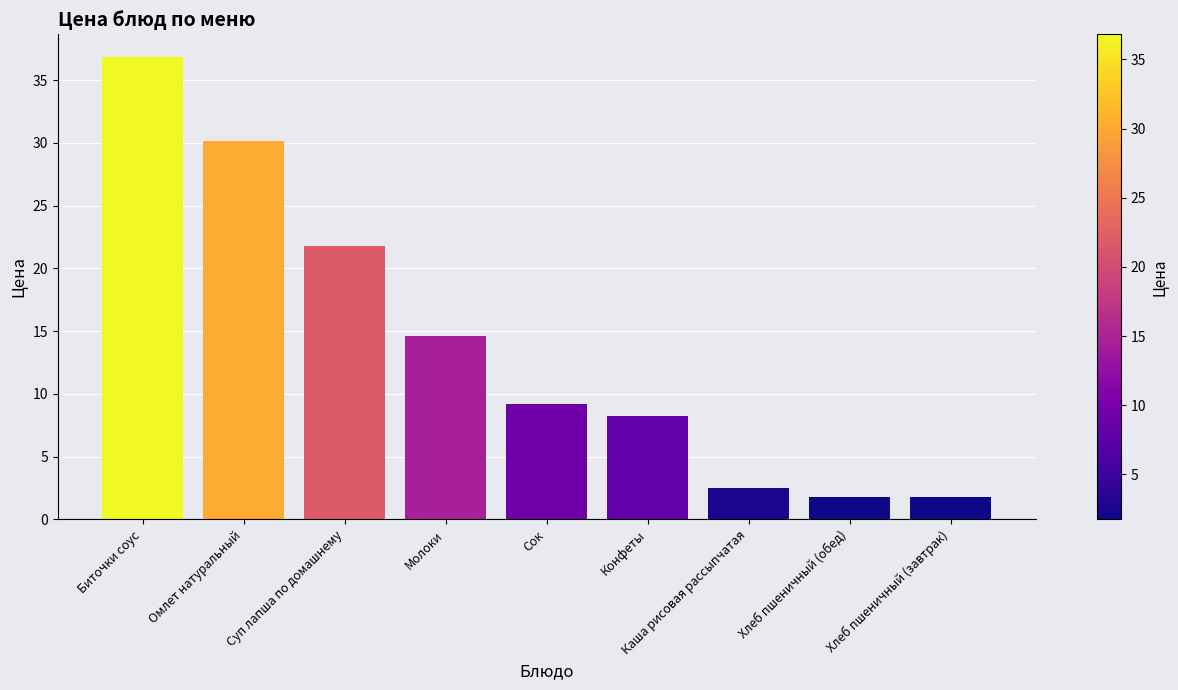

Is it true that the value at Каша рисовая рассыпчатая is 3.7?

False